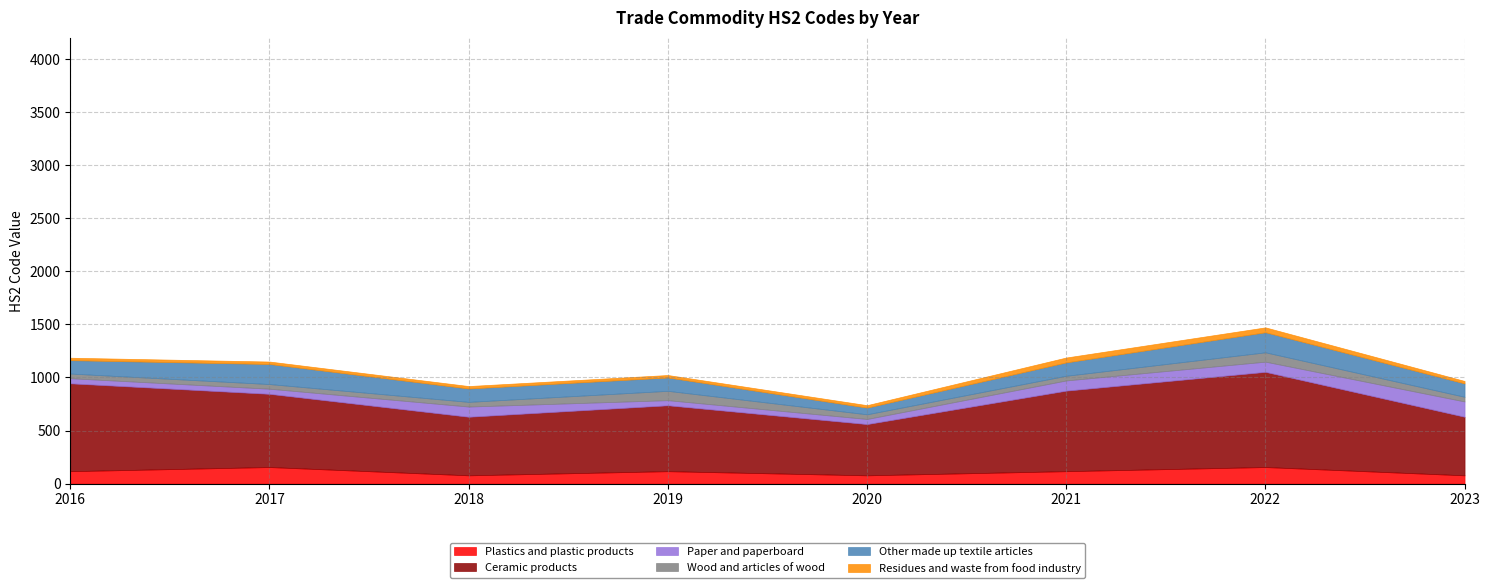

What are all the series names shown in the legend?

Plastics and plastic products, Ceramic products, Paper and paperboard, Wood and articles of wood, Other made up textile articles, Residues and waste from food industry